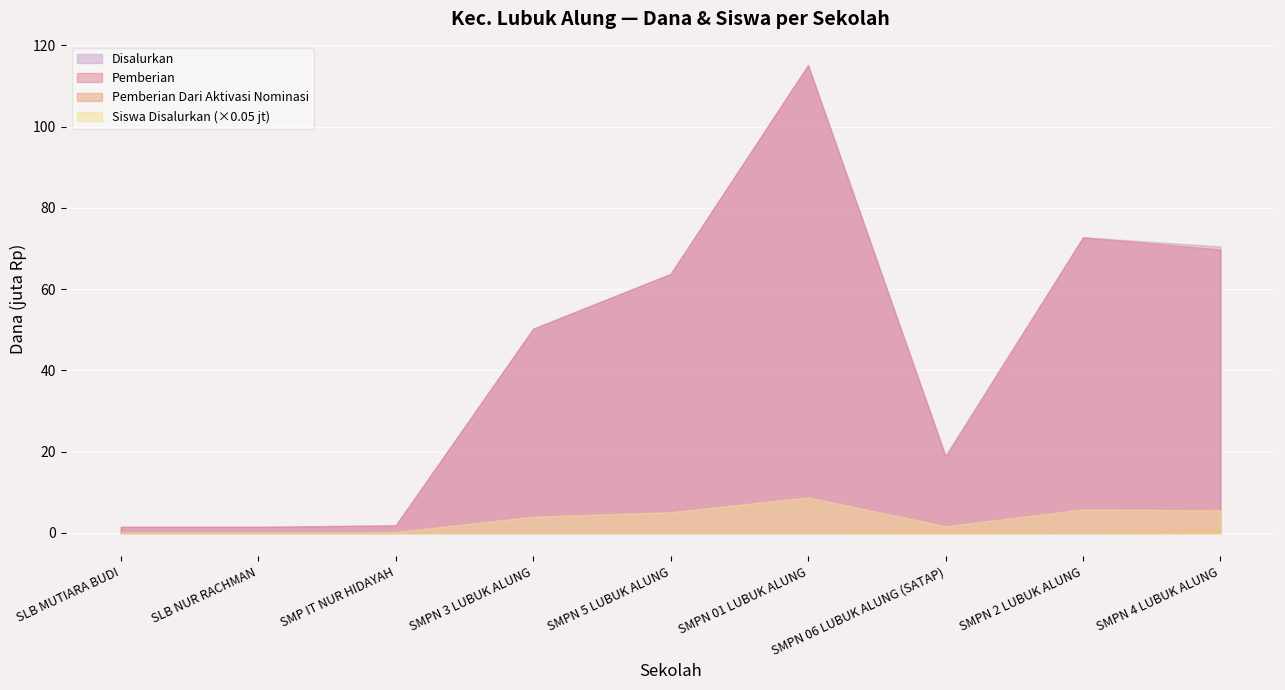

Where is the first local minimum for Siswa Pemberian?

SMPN 06 LUBUK ALUNG (SATAP)